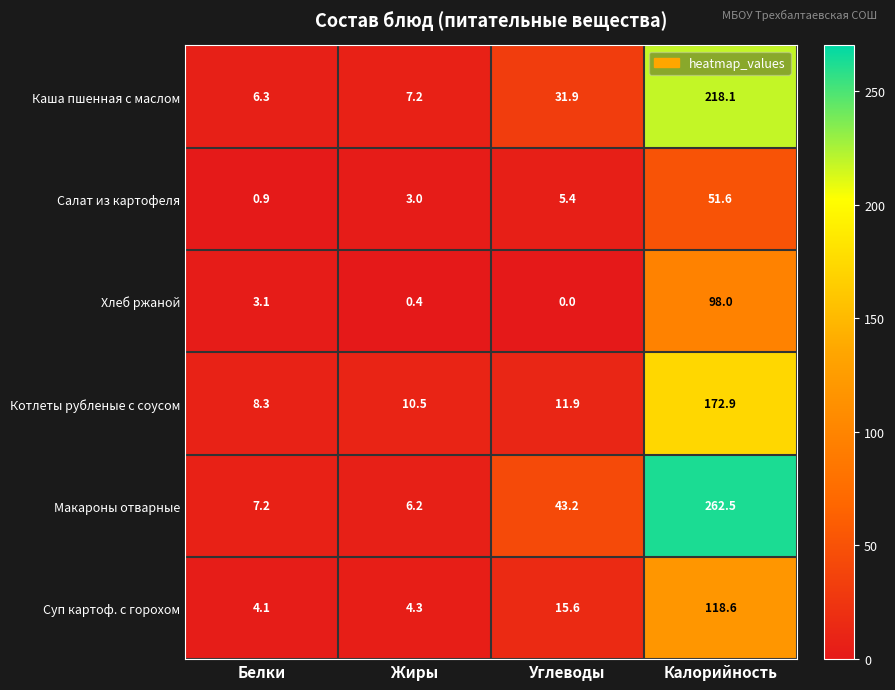

At Белки, list the series in order from smallest to largest.

Салат из картофеля, Хлеб ржаной, Суп картоф. с горохом, Каша пшенная с маслом, Макароны отварные, Котлеты рубленые с соусом